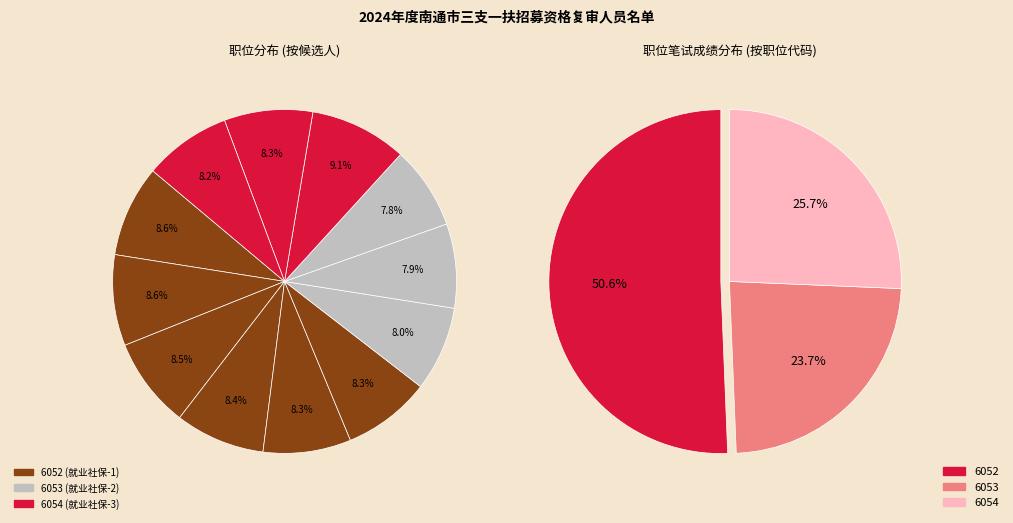

True or false: 陈玉梅 accounts for 3% of the total.

False